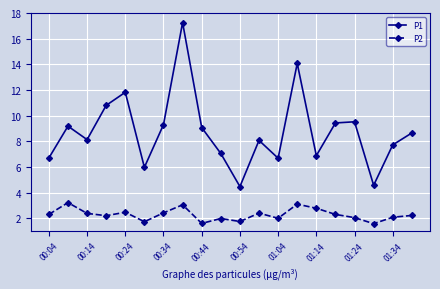

Which series has the largest total across all categories?

P1